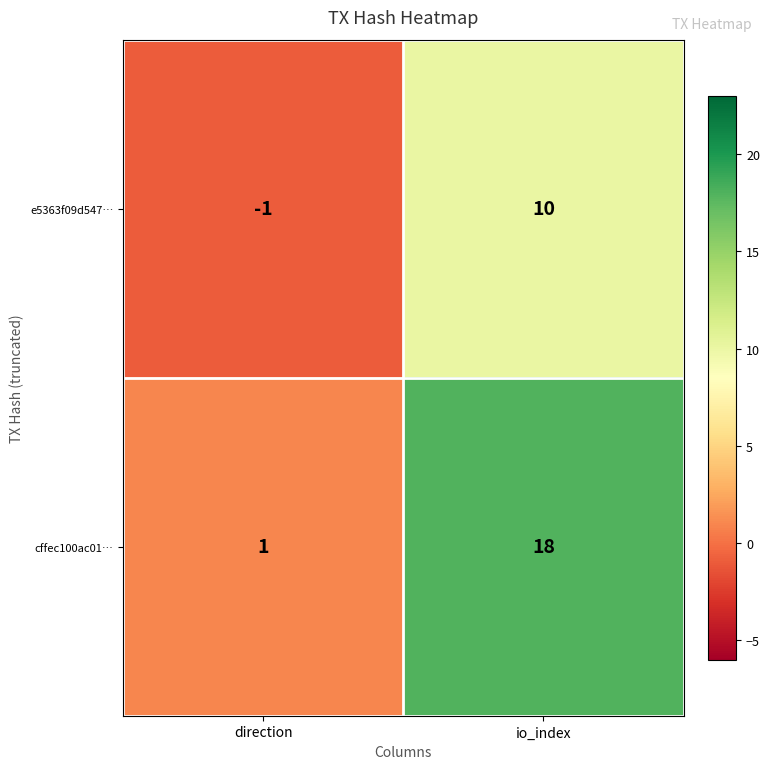

Reading left to right, list all the values displayed in this chart.

e5363f09d547…: -1	10
cffec100ac01…: 1	18